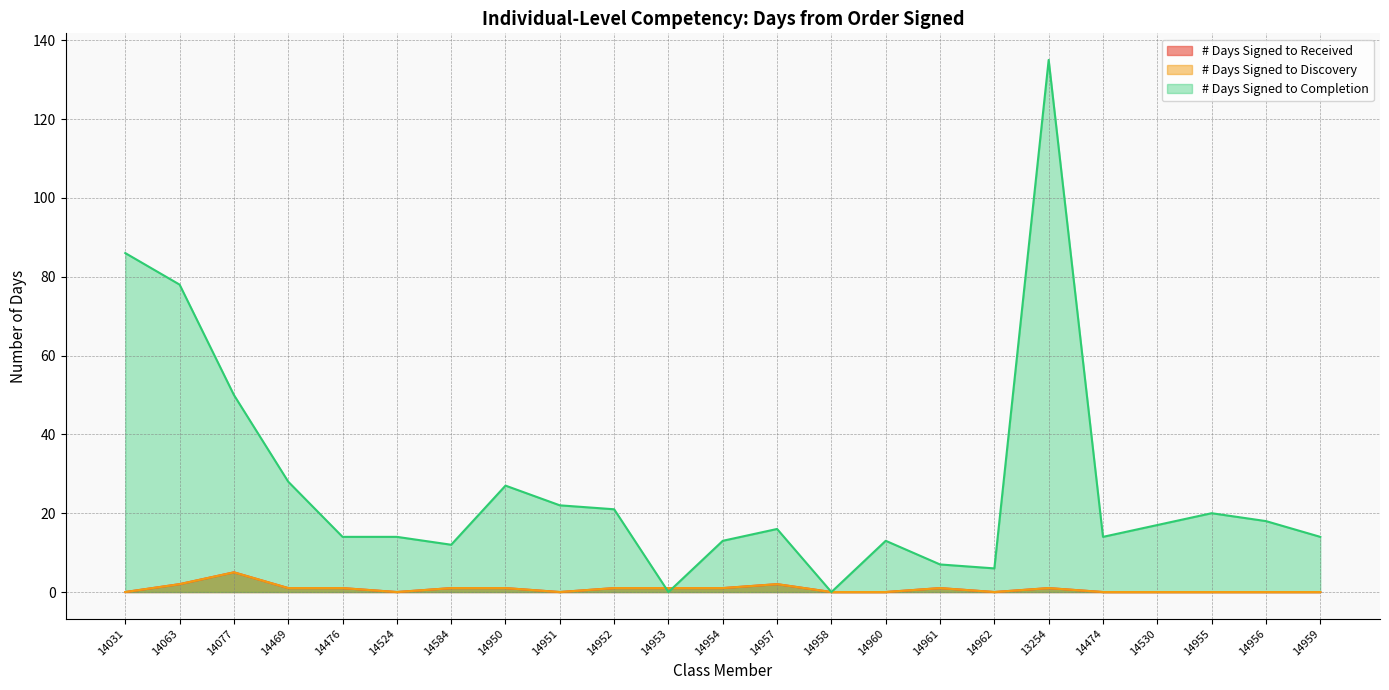

The # Days Signed to Received series shows 5 at 14077. True or false?

True